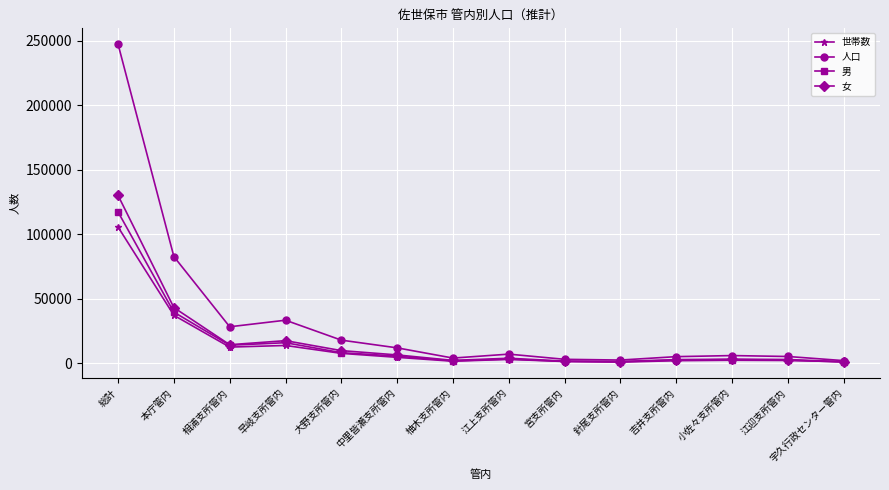

True or false: 世帯数 has a value of 37118 at 本庁管内.

True